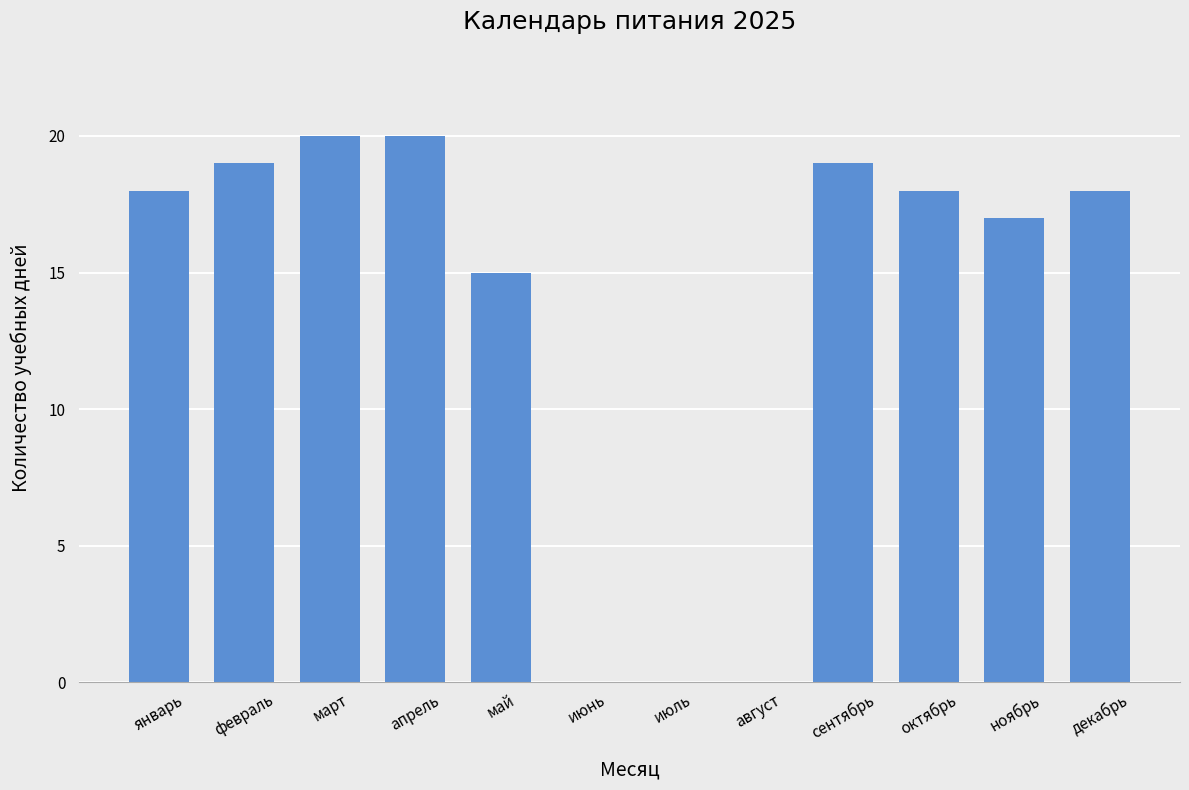

Between август and октябрь, which is larger?

октябрь